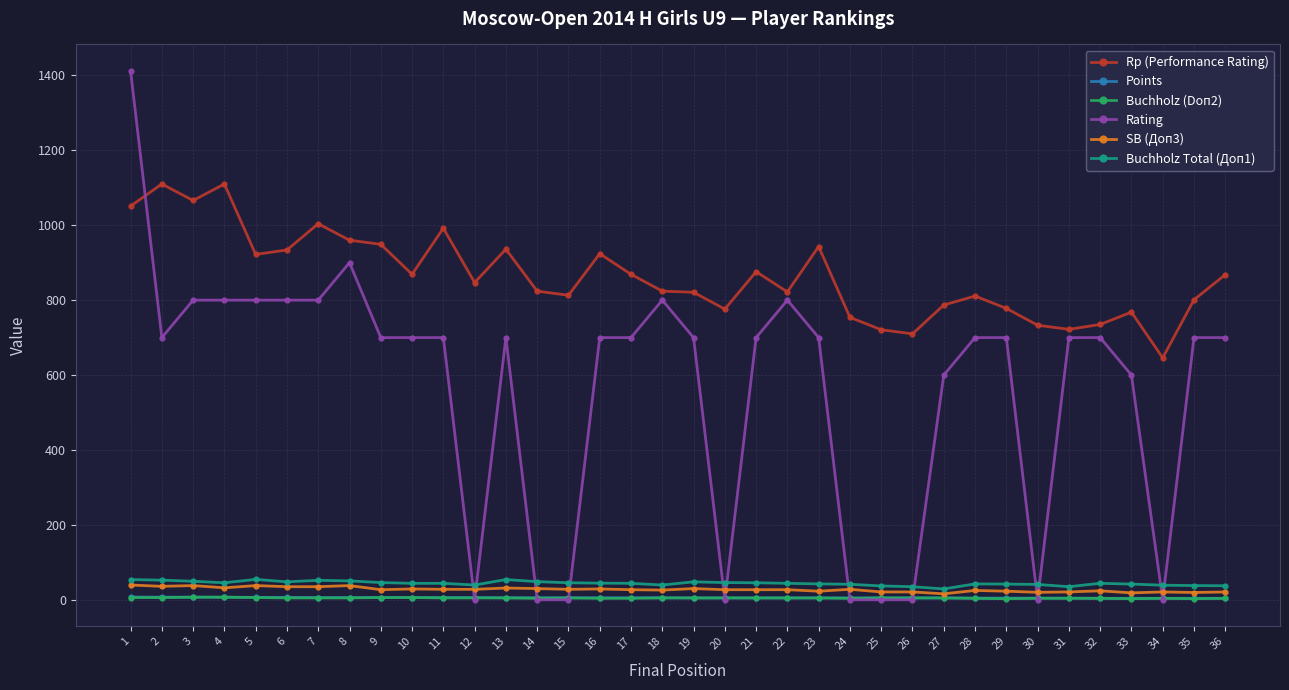

Which series has the widest spread of values?

Rating